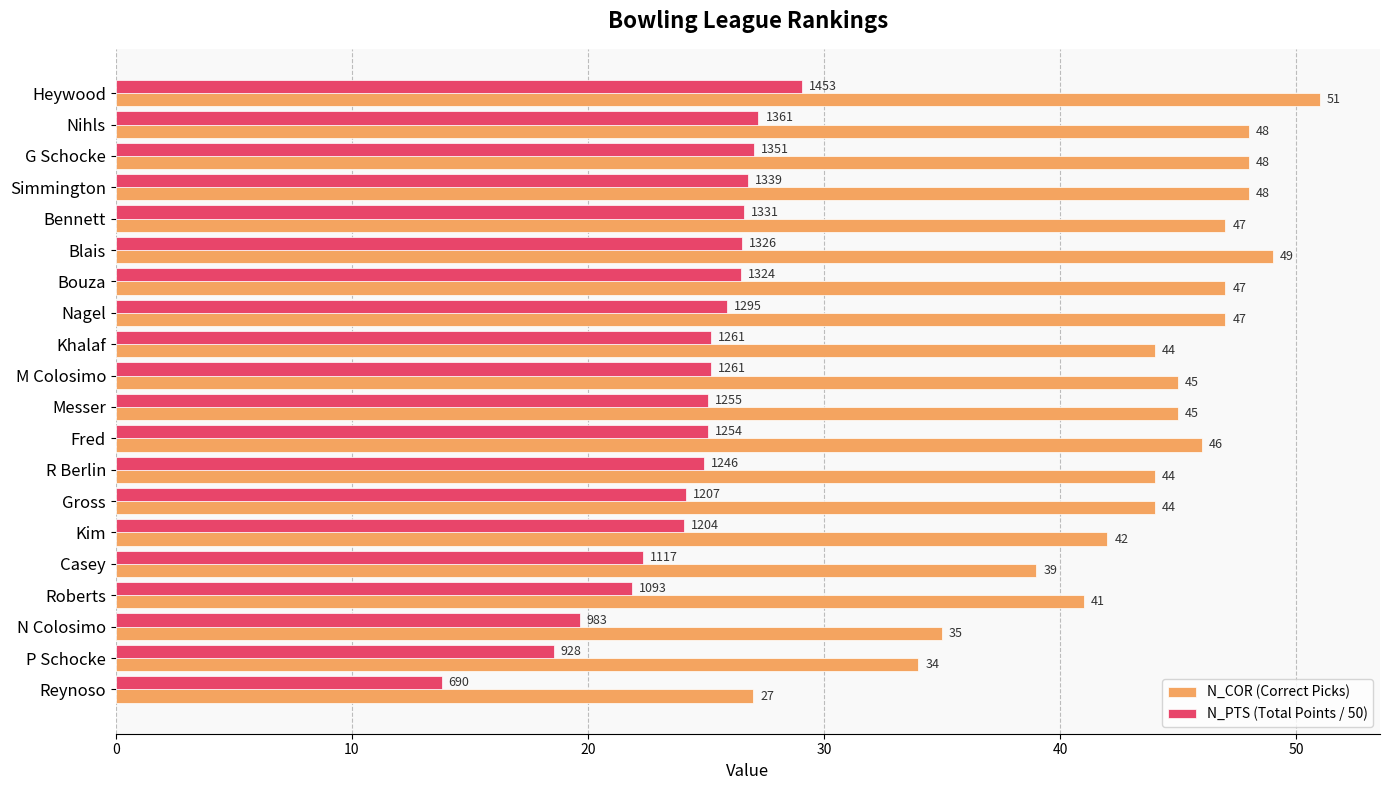

What is the difference between the maximum and second lowest values in the N_PTS (Total Points / 50) series?

10.5